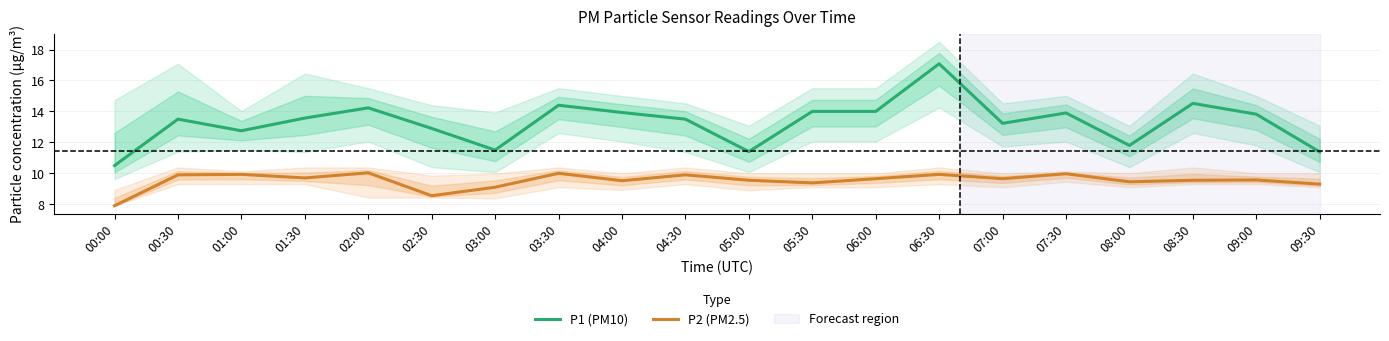

List the series in order of their overall mean, highest first.

P1 (PM10), P2 (PM2.5)